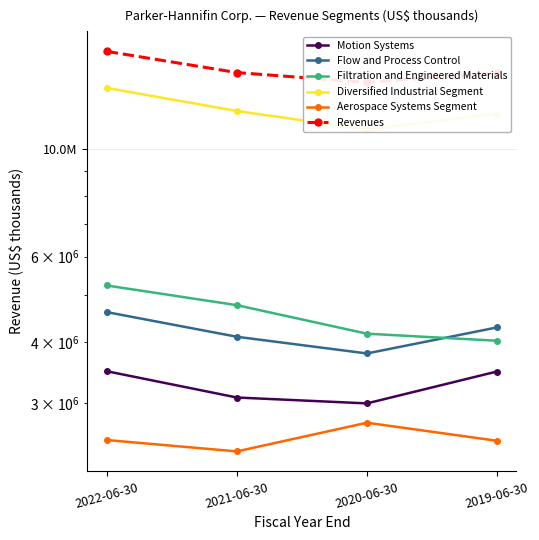

What is the value of the Filtration and Engineered Materials point at the 2nd from the left?

4770713